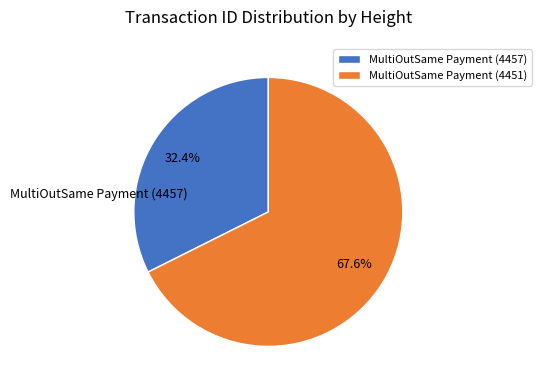

The MultiOutSame Payment (4451) slice represents 80% of the pie. True or false?

False